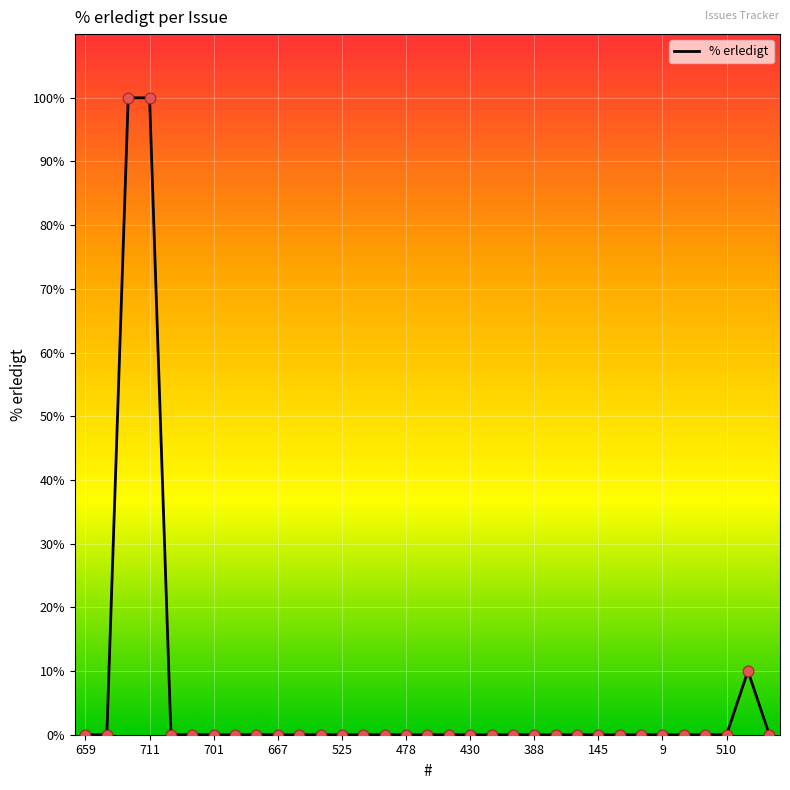

What is the maximum value shown in the chart?

100